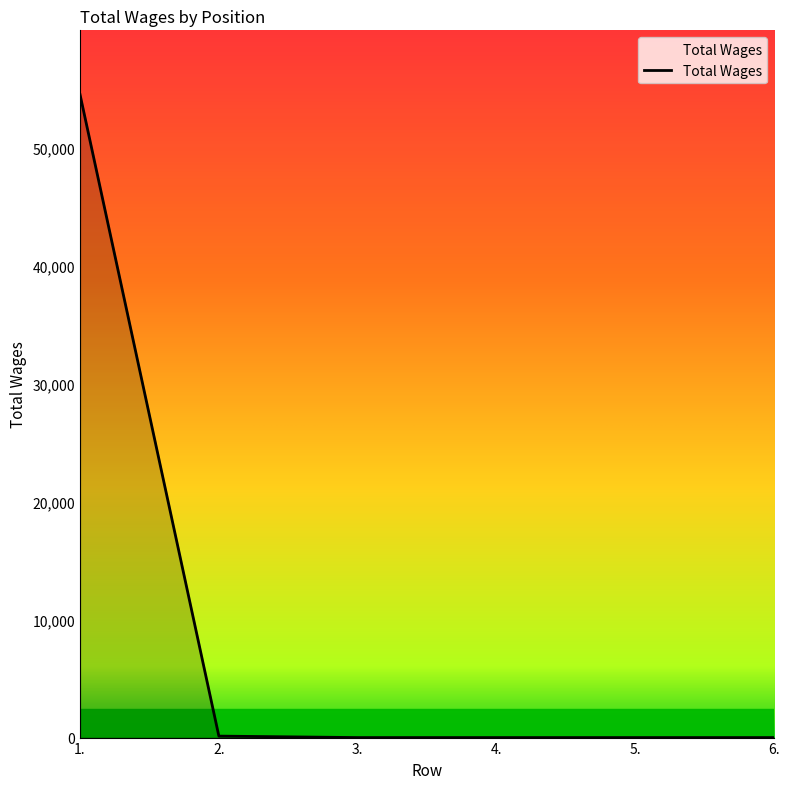

What is the difference between the maximum and minimum values?

54543